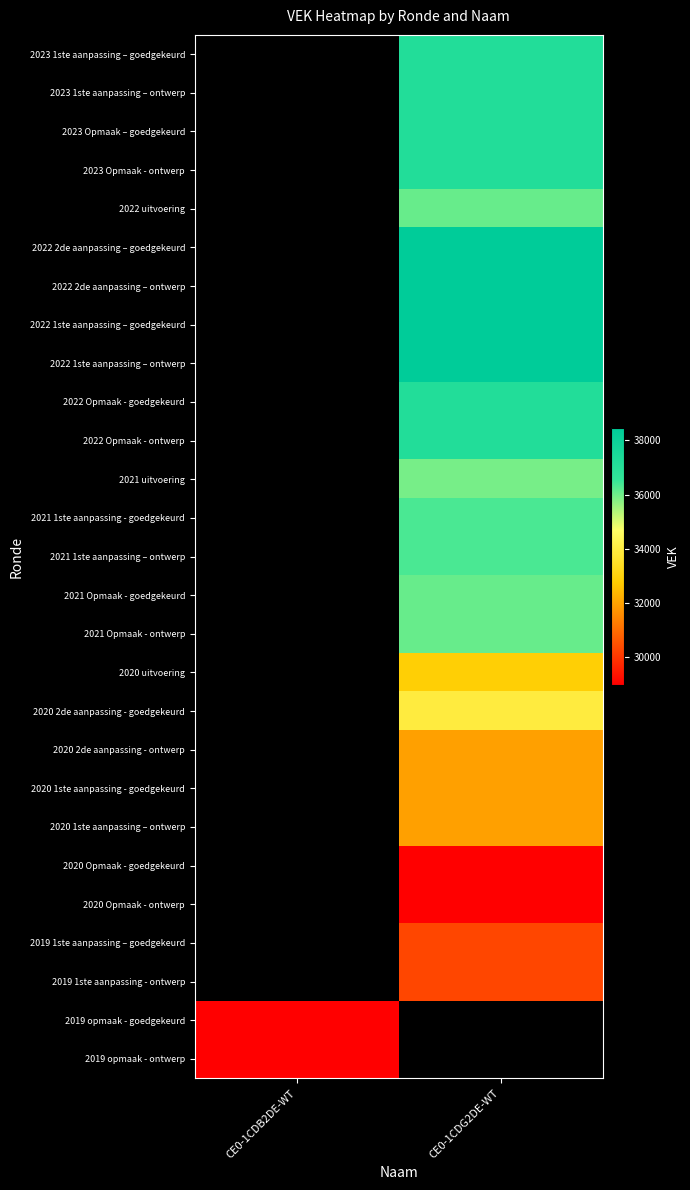

Which category has the lowest value across all series?

CE0-1CDG2DE-WT